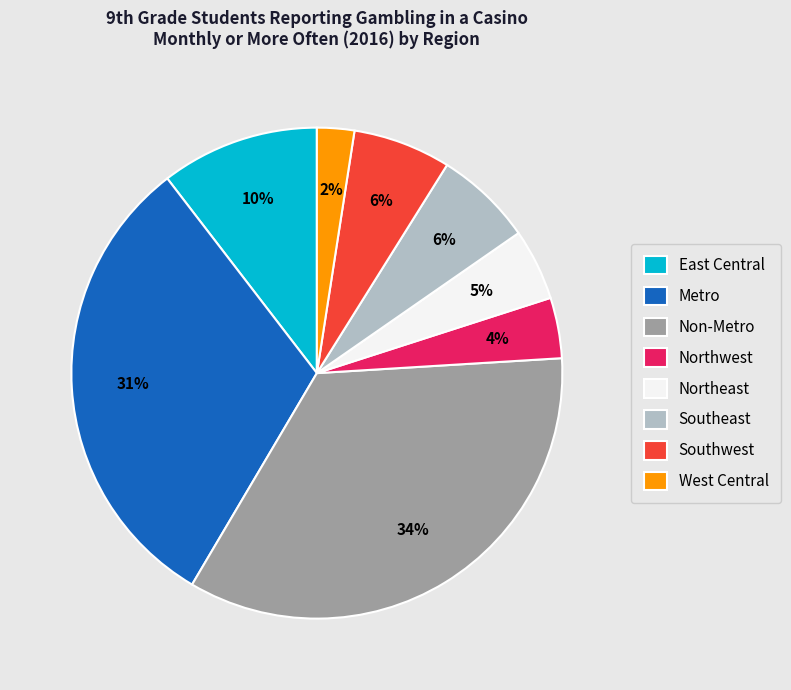

How many segments does this pie chart have?

8